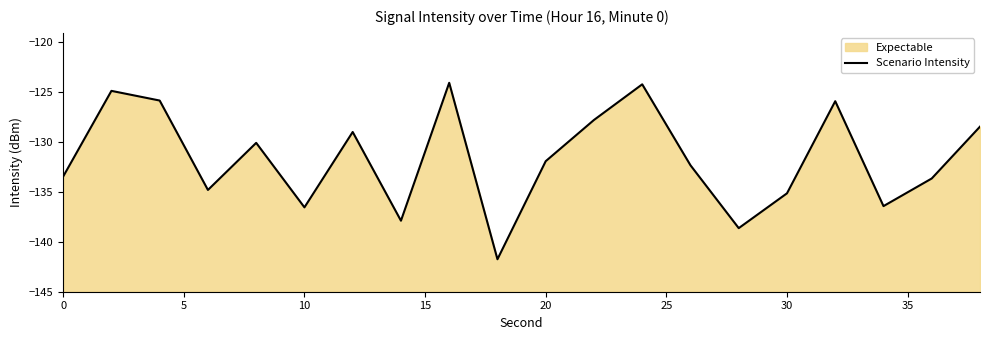

What is the difference between the maximum and minimum values?

17.7